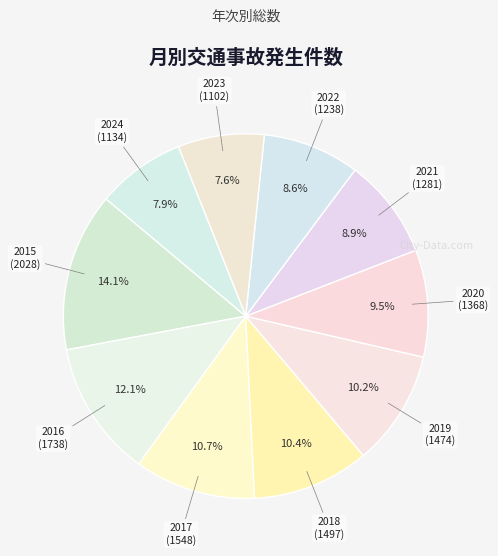

How many slices are in this pie chart?

10